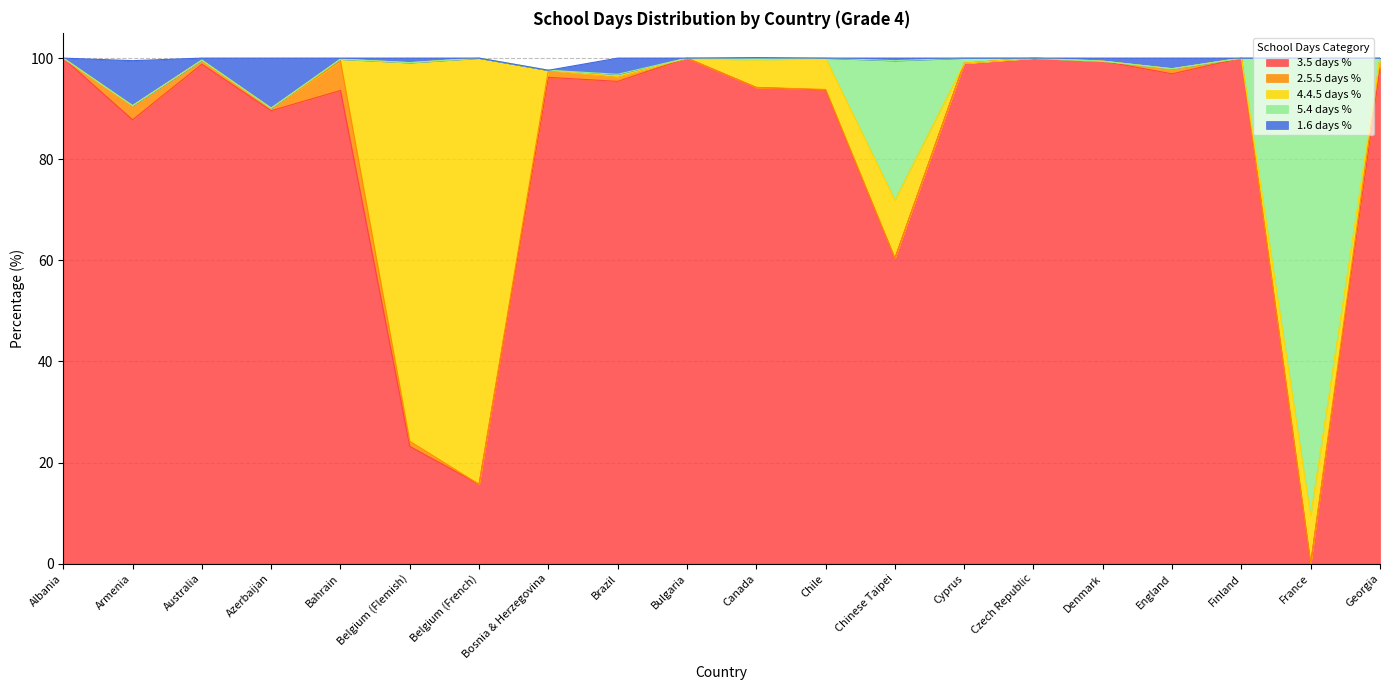

True or false: 1.6 days % and 3.5 days % cross at least once.

False